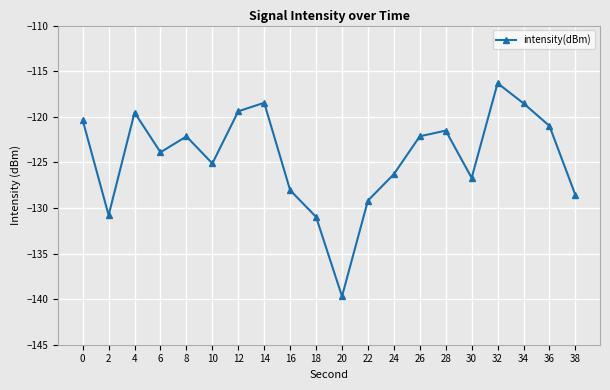

What is the sum of the values at 4 and 32?

-235.9